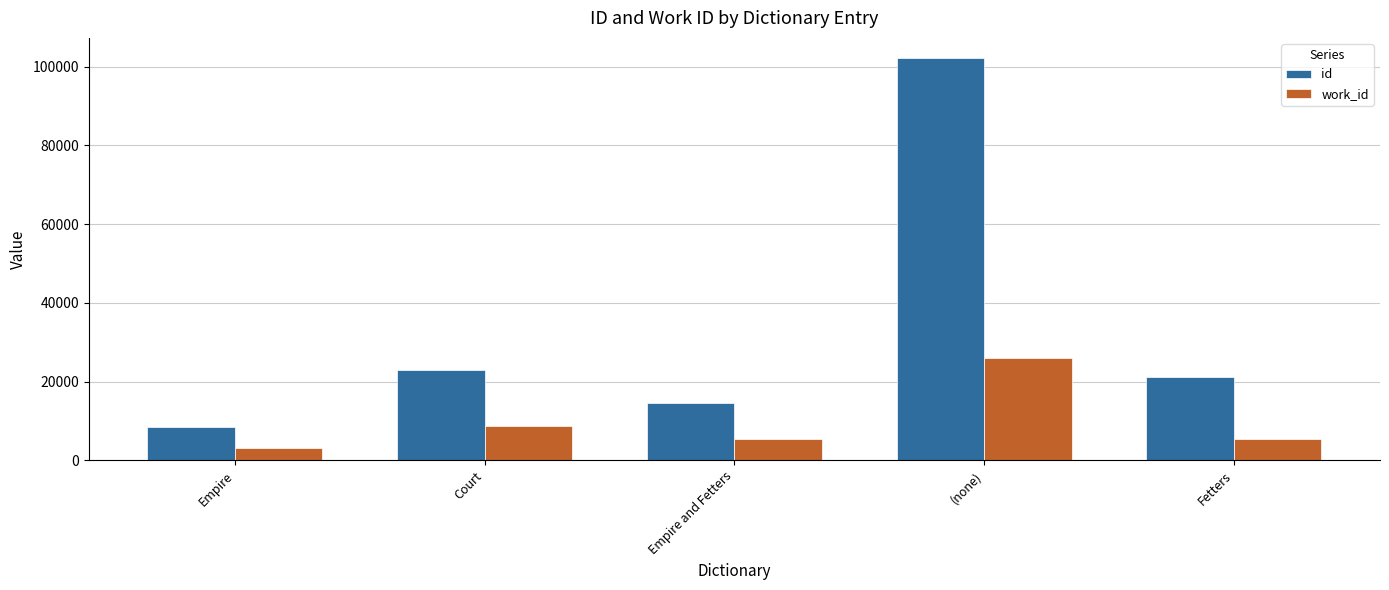

True or false: id has a value of 14565 at Empire and Fetters.

True